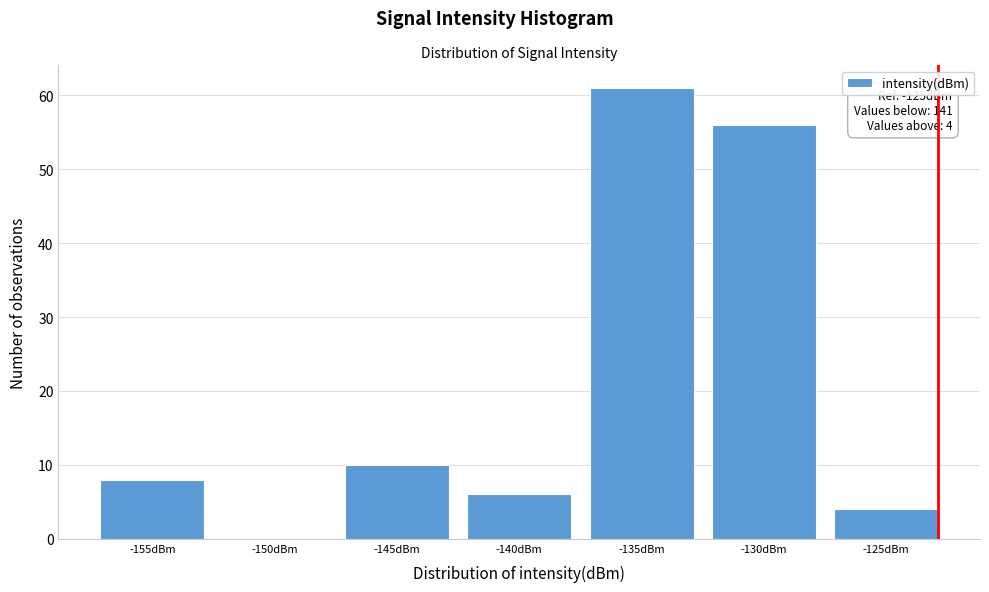

Reading right to left, transcribe all the data shown in this chart.

-125dBm=4	-130dBm=56	-135dBm=61	-140dBm=6	-145dBm=10	-150dBm=0	-155dBm=8